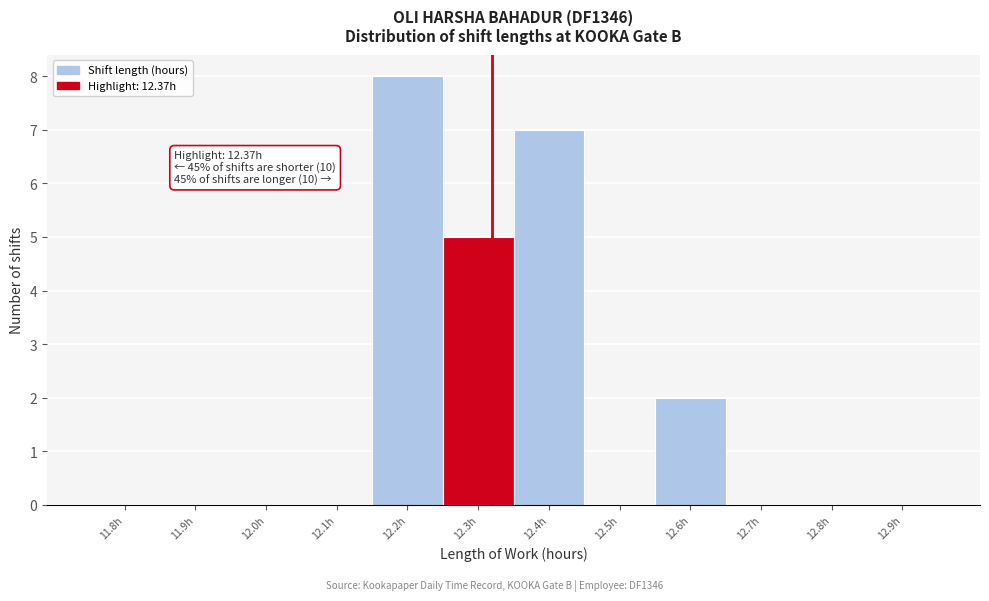

Reading left to right, transcribe all the data shown in this chart.

11.8h=0	11.9h=0	12.0h=0	12.1h=0	12.2h=8	12.3h=5	12.4h=7	12.5h=0	12.6h=2	12.7h=0	12.8h=0	12.9h=0